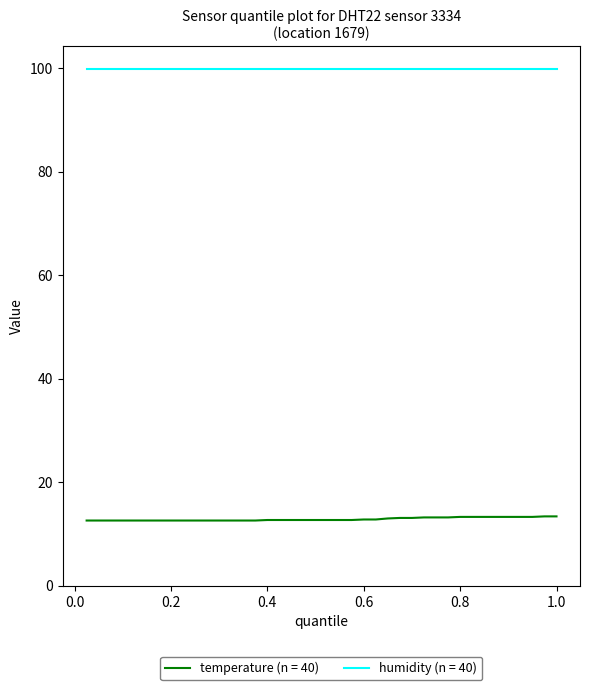

True or false: humidity (n = 40) and temperature (n = 40) cross at least once.

False